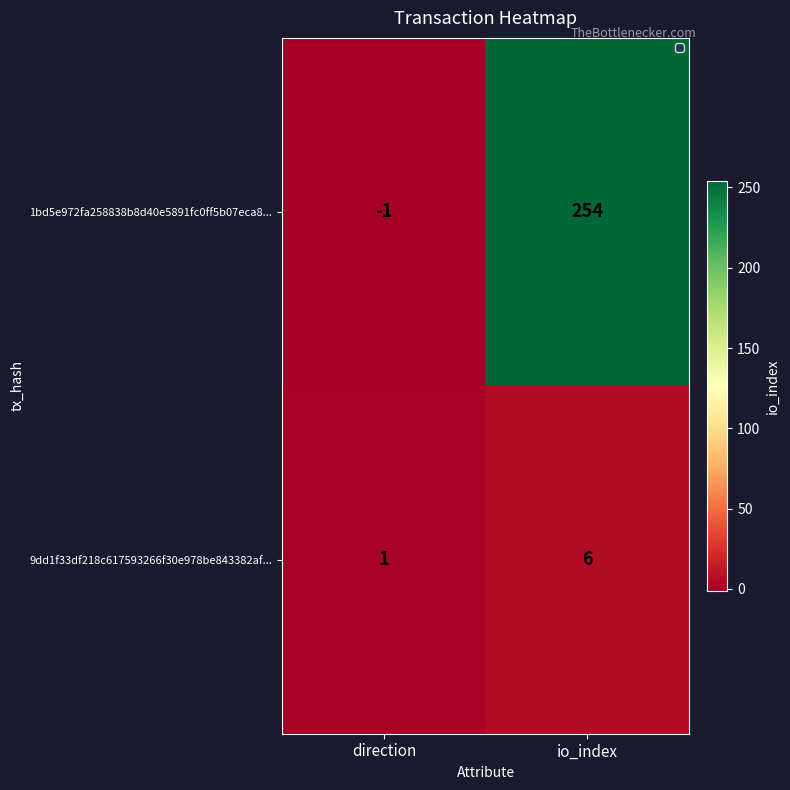

What is the highest value of the 1bd5e972fa258838b8d40e5891fc0ff5b07eca8... series?

254